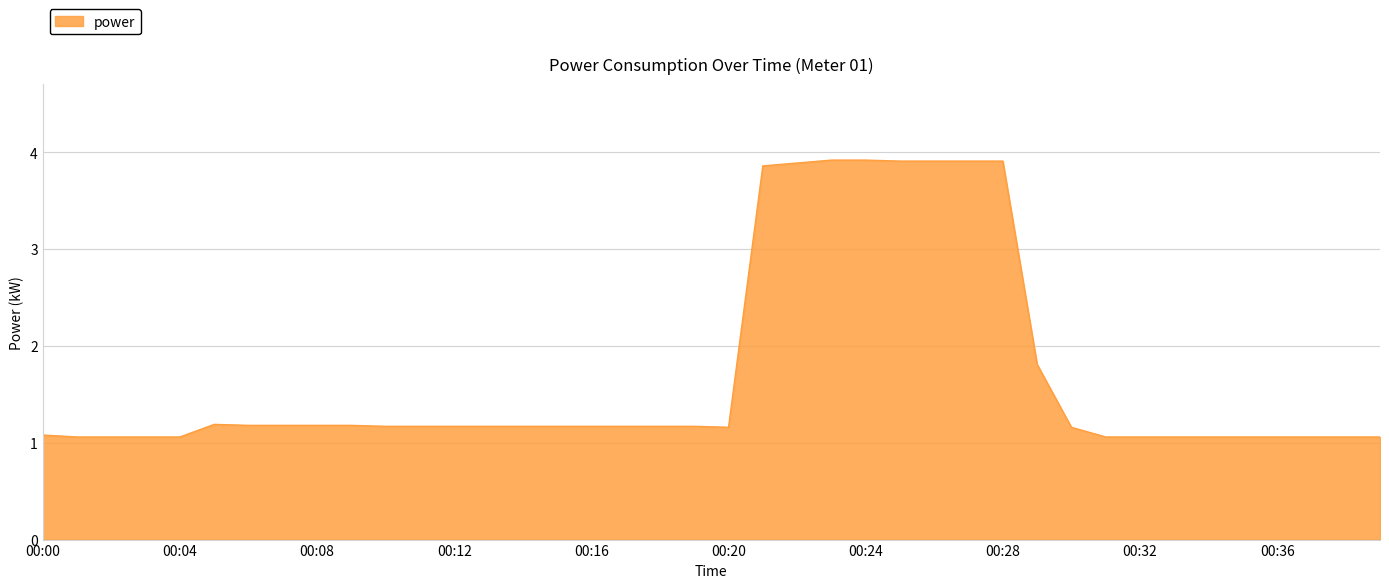

What is the greatest value displayed?

3.9